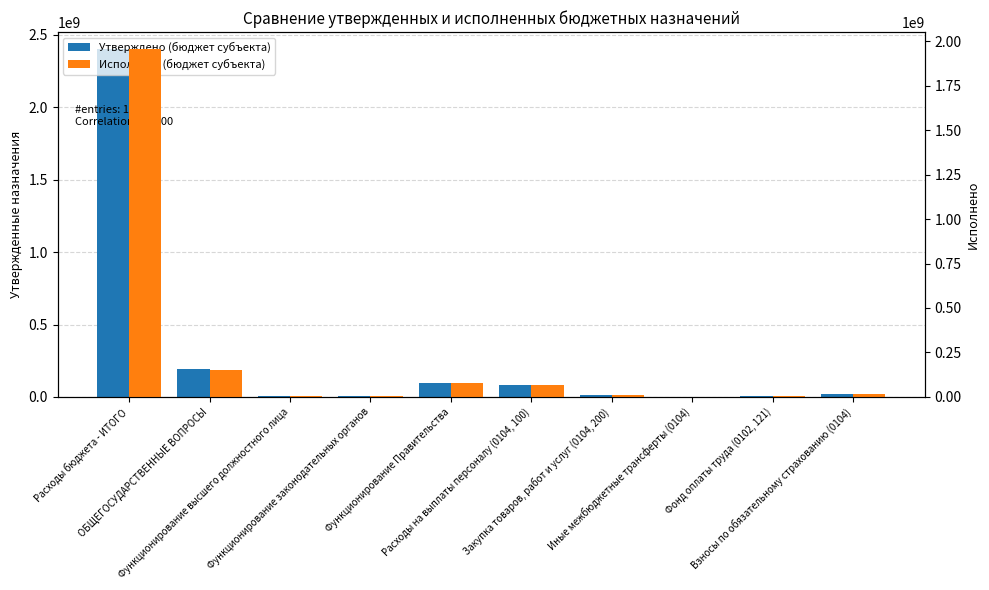

What is the label of the 3rd bar from the left?

Функционирование высшего должностного лица